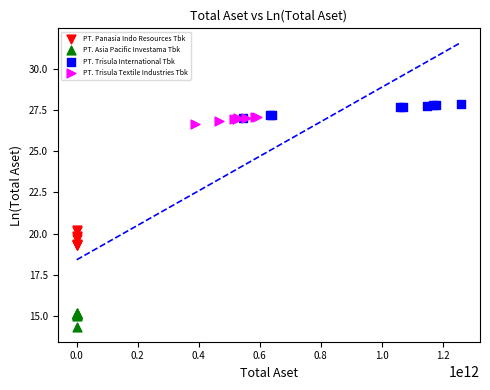

Which series contains the lowest Y value?

PT. Asia Pacific Investama Tbk